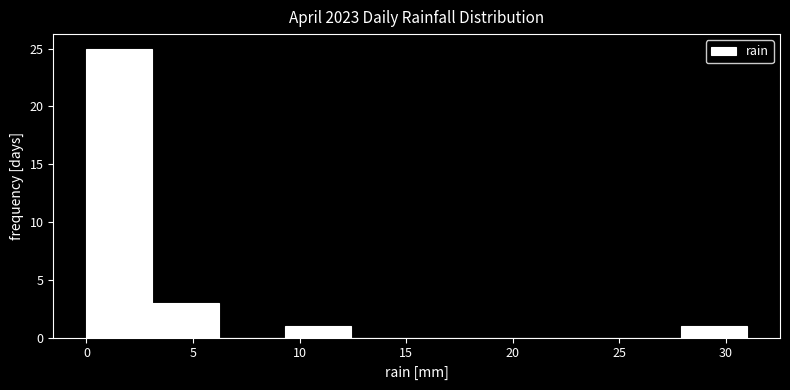

Reading left to right, list every bar in this chart as the range it spans on the x-axis followed by its height. Neither the bar edges nor the heights are printed on the chart, so give them approximately, as read against the axes.

0.0 to 3.1: 25
3.1 to 6.2: 3
6.2 to 9.3: 0
9.3 to 12.4: 1
12.4 to 15.5: 0
15.5 to 18.6: 0
18.6 to 21.7: 0
21.7 to 24.8: 0
24.8 to 27.9: 0
27.9 to 31.0: 1